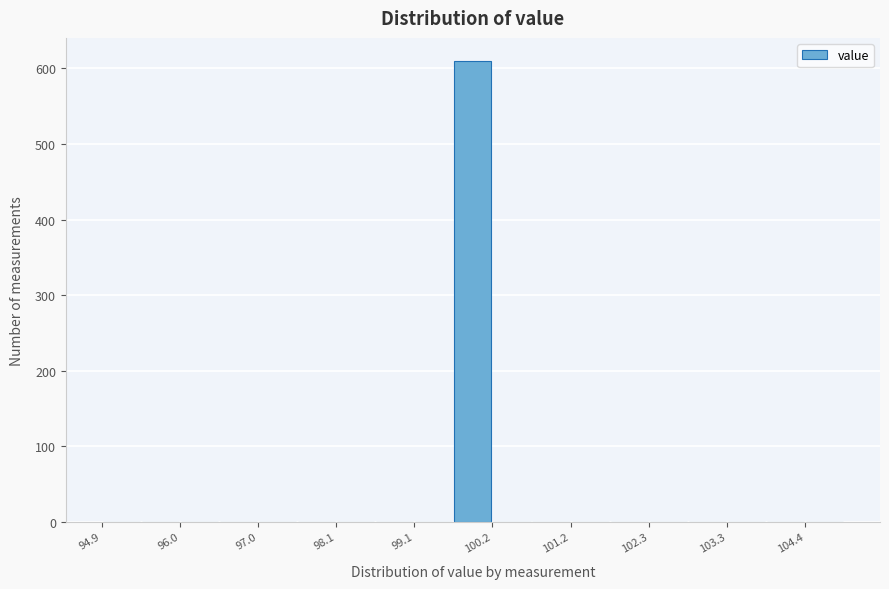

Around what value on the x-axis is the tallest bar? Give the approximate position of its centre, as read against the axis.

100.0